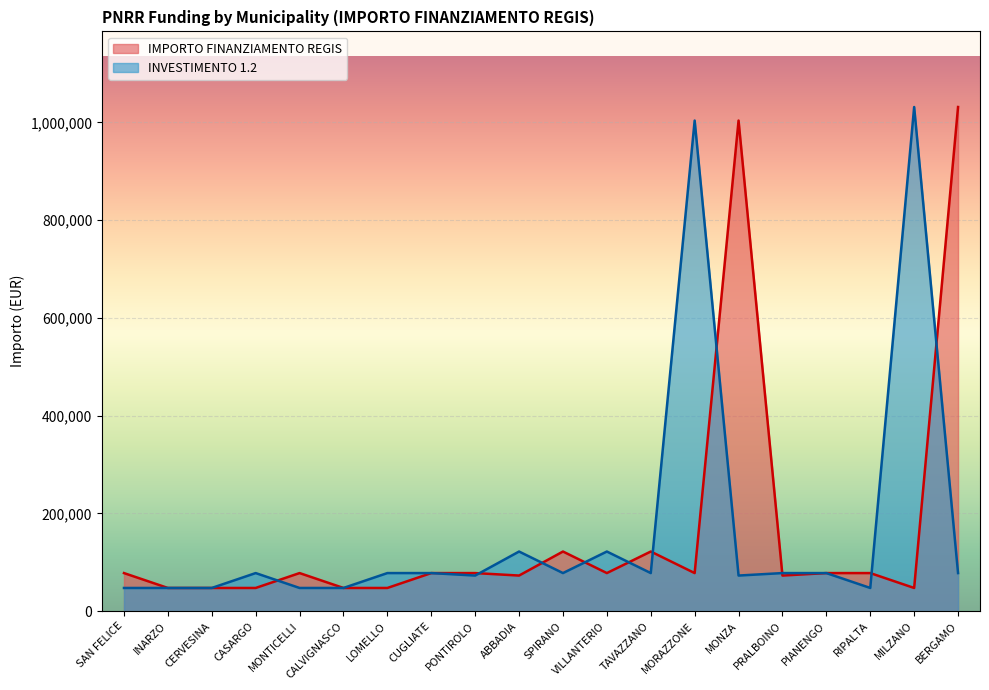

Is it true that IMPORTO FINANZIAMENTO REGIS equals 47427 at MILZANO?

True